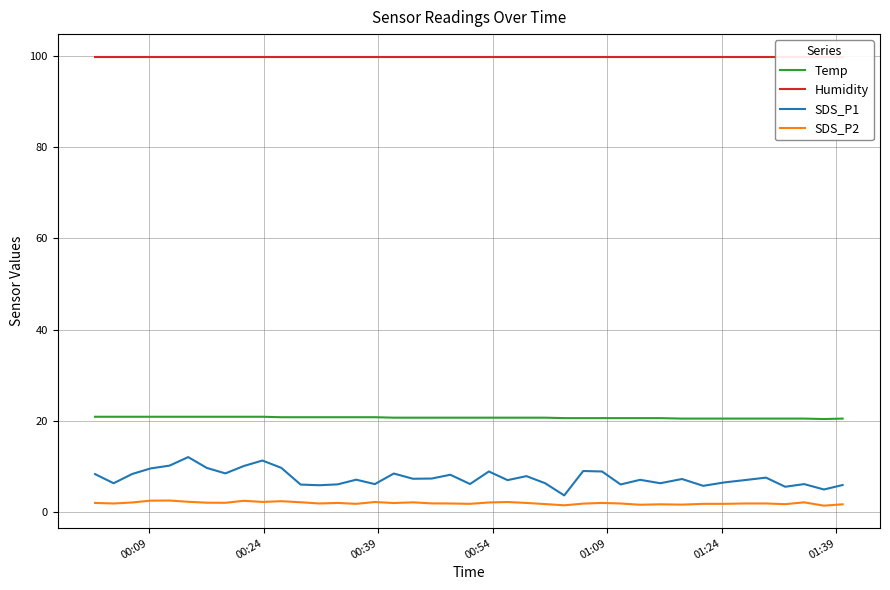

Which series has the largest range (max minus min)?

SDS_P1